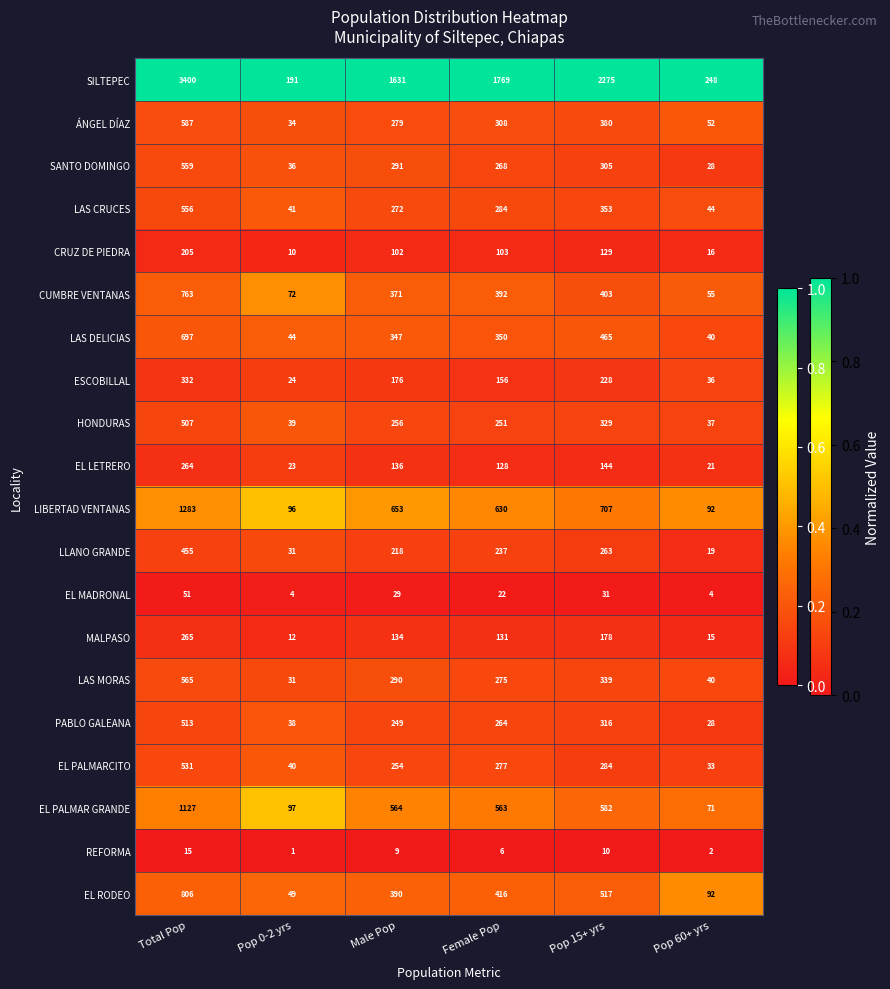

What is the difference between the highest and lowest values at Female Pop?

1763